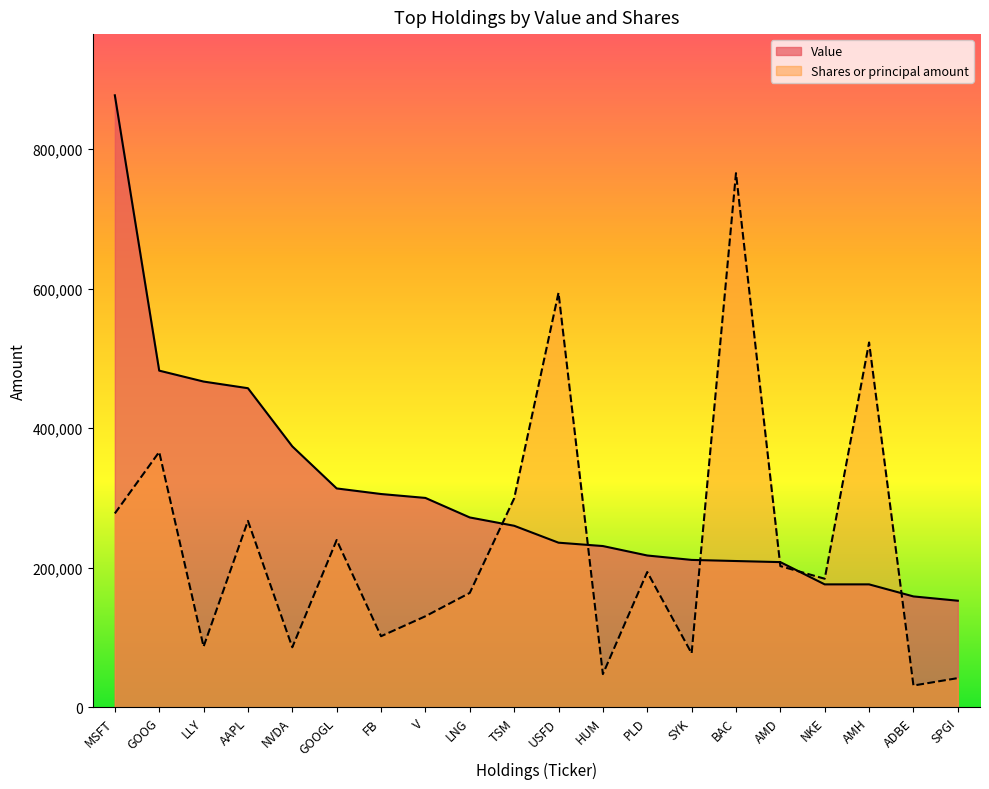

True or false: Value and Shares or principal amount cross at least once.

True